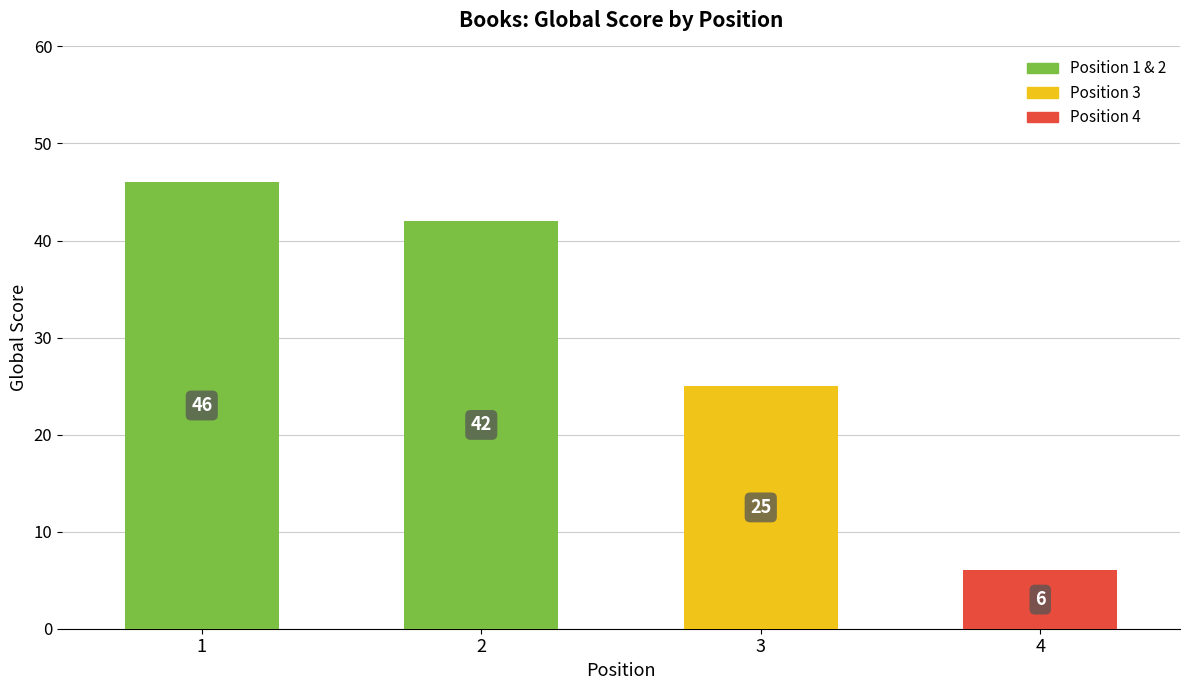

The value at 2 is 15. True or false?

False